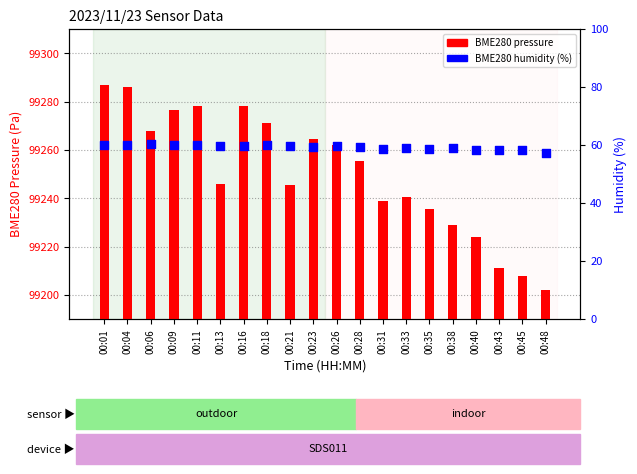

What are all the series names shown in the legend?

BME280 pressure, BME280 humidity